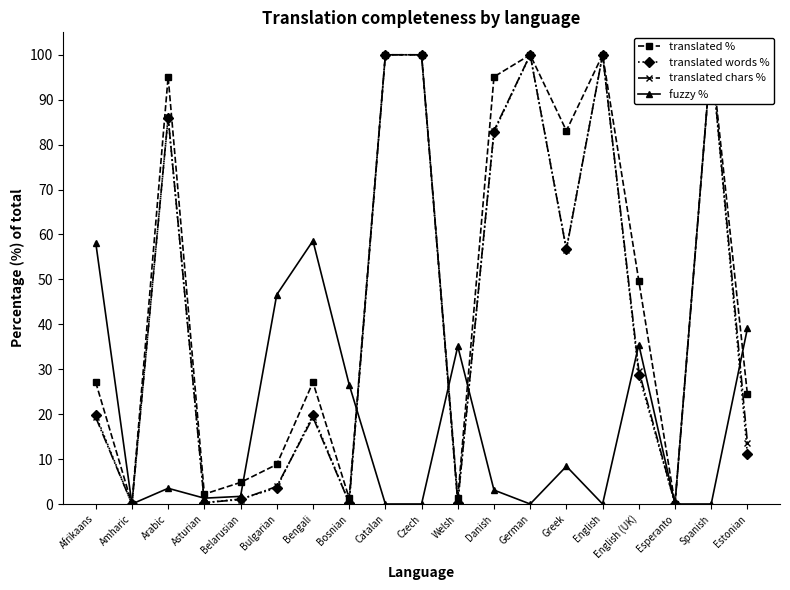

Reading right to left, extract all data points from this chart.

translated %: 24.4	100.0	0.0	49.7	100.0	83.1	100.0	95.1	1.3	100.0	100.0	1.3	27.1	8.8	4.8	2.2	95.1	0.0	27.1
translated words %: 11.1	100.0	0.0	28.8	100.0	56.8	100.0	82.8	0.3	100.0	100.0	0.3	19.8	3.6	1.1	0.3	86.0	0.0	19.8
translated chars %: 13.6	100.0	0.0	29.7	100.0	56.6	100.0	83.1	0.3	100.0	100.0	0.3	19.3	3.9	1.0	0.3	86.2	0.0	19.3
fuzzy %: 39.1	0.0	0.0	35.5	0.0	8.4	0.0	3.1	35.1	0.0	0.0	26.6	58.6	46.6	1.7	1.3	3.5	0.0	58.2